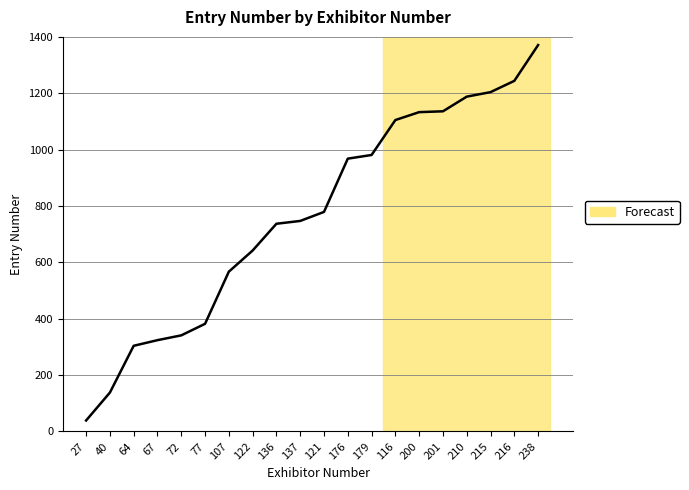

Which has a higher value, 176 or 215?

215